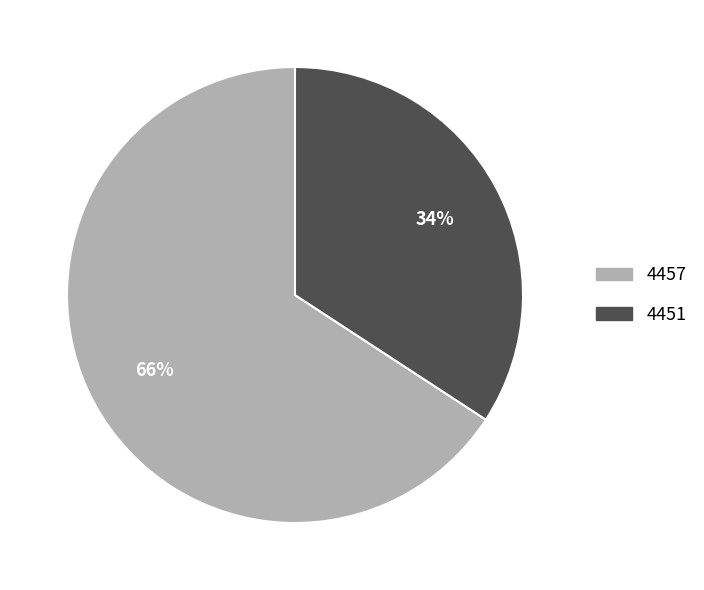

To the nearest percent, what portion does 4451 represent?

34%